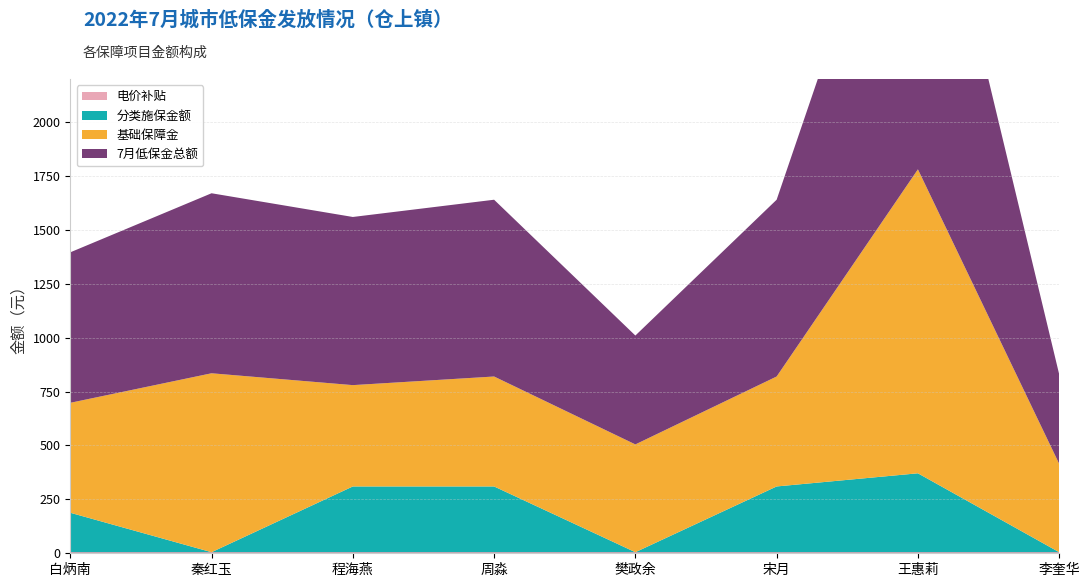

Reading left to right, transcribe all the data shown in this chart.

7月低保金总额: 698	835	780	820	505	820	1781	415
基础保障金: 510	830	470	510	500	510	1410	410
分类施保金额: 183	0	305	305	0	305	366	0
电价补贴: 5	5	5	5	5	5	5	5